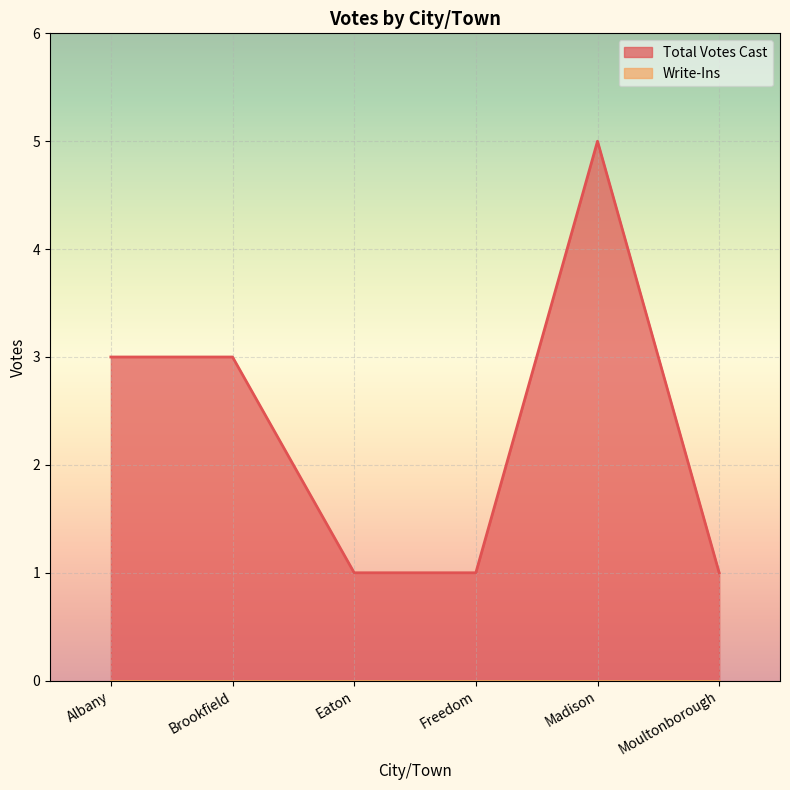

Reading left to right, what are all the values shown in this chart?

3	3	1	1	5	1